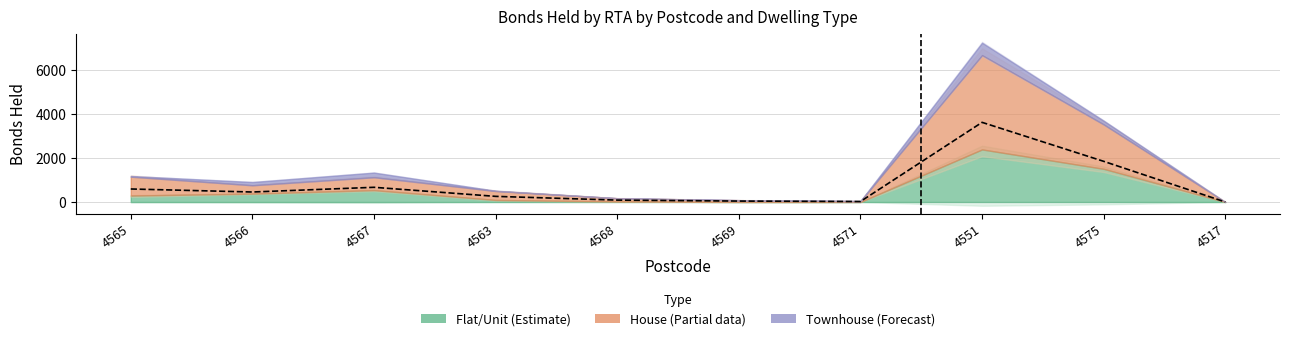

What is the difference between the second highest and second lowest values in the House series?

1982